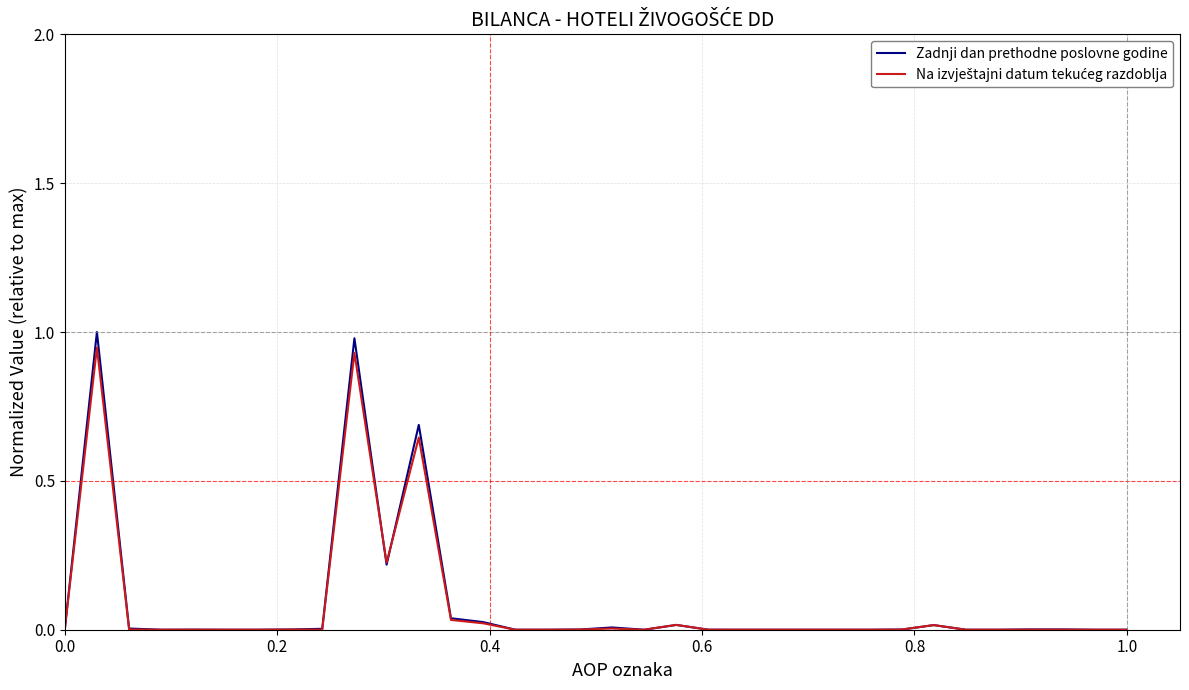

Which series has the largest range (max minus min)?

Zadnji dan prethodne poslovne godine